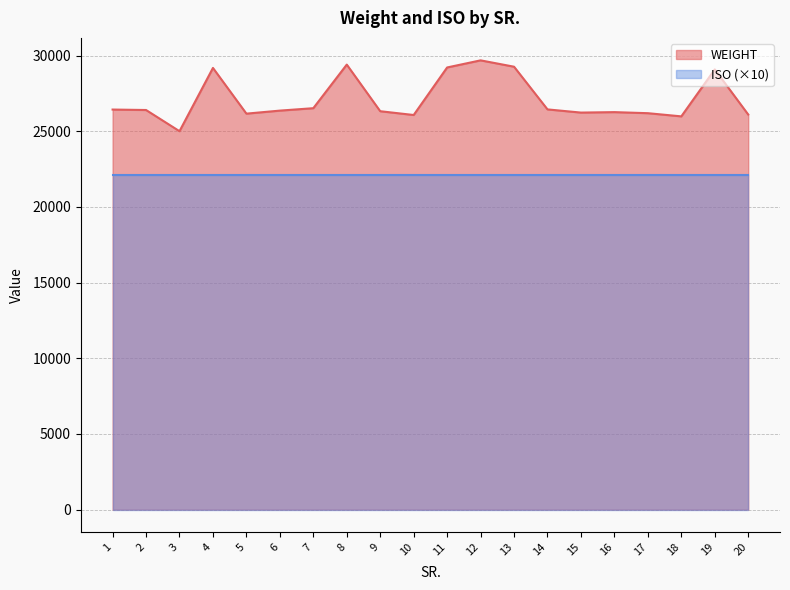

Reading right to left, list all the values displayed in this chart.

26100	29080	25980	26190	26260	26230	26440	29260	29680	29210	26070	26320	29400	26520	26360	26160	29180	25000	26400	26430